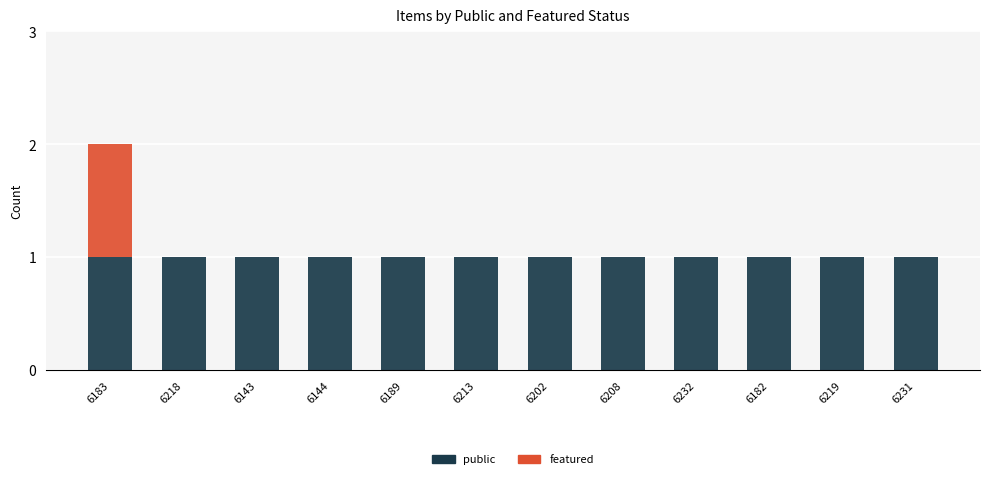

At which category is the sum across all series the highest?

6183